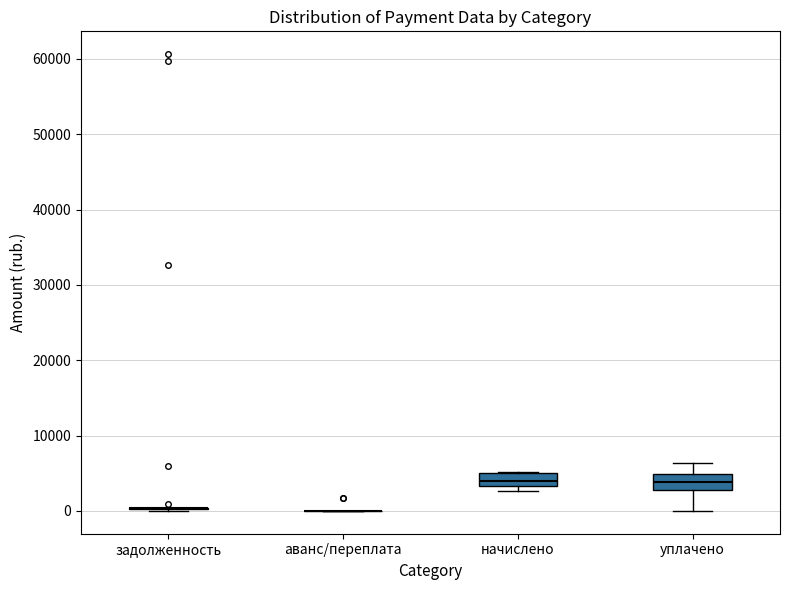

Reading left to right, transcribe this box plot: for each box, give where its median line is, the range the box spans, and where its two whiskers end, as read against the y-axis. The values are not printed on the chart, so give them approximately, as read against the axis.

задолженность: box collapsed to a line at 0, whiskers 0 to 0
аванс/переплата: box collapsed to a line at 0, whiskers 0 to 0
начислено: median 4000, box 3000 to 5000, whiskers 3000 (just below the box's lower edge) to 5000
уплачено: median 4000, box 3000 to 5000, whiskers 0 to 6000